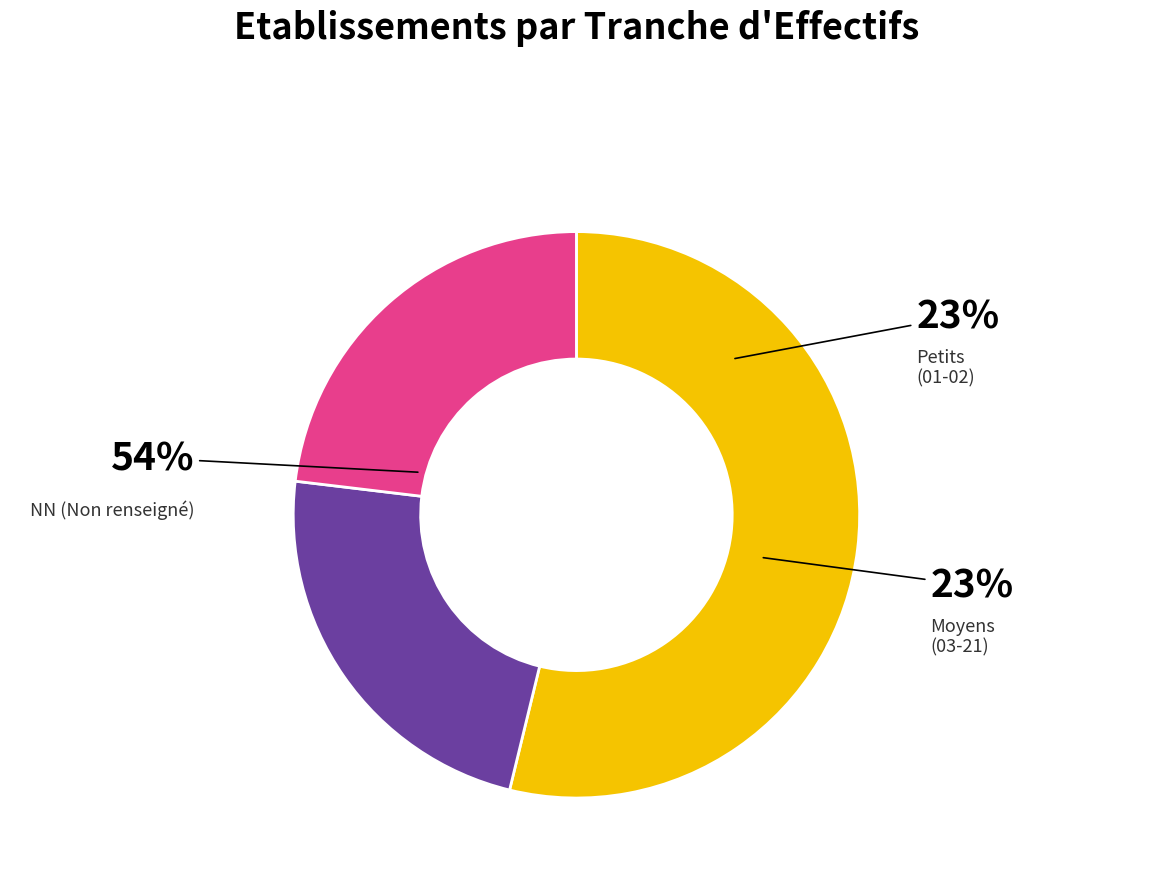

Which slice is the smallest?

03